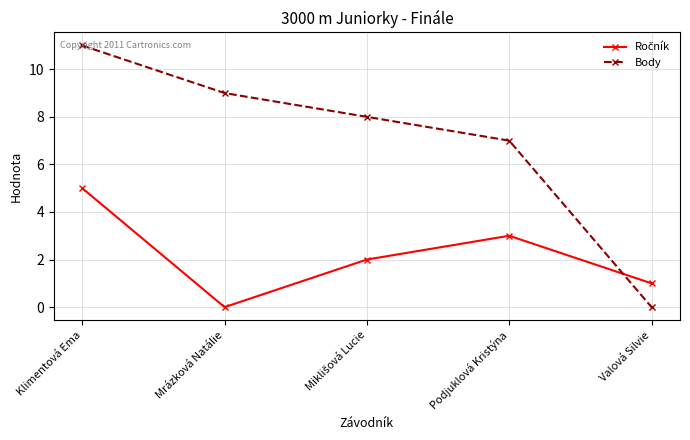

Which category has the highest value across all series?

Klimentová Ema